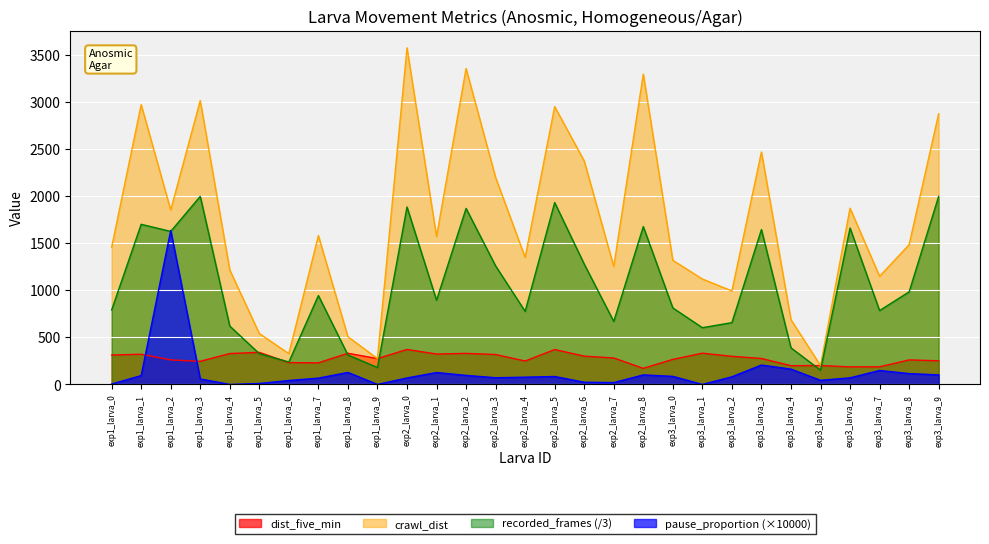

Where do pause_proportion and recorded_frames first cross each other?

exp1_larva_1 and exp1_larva_2